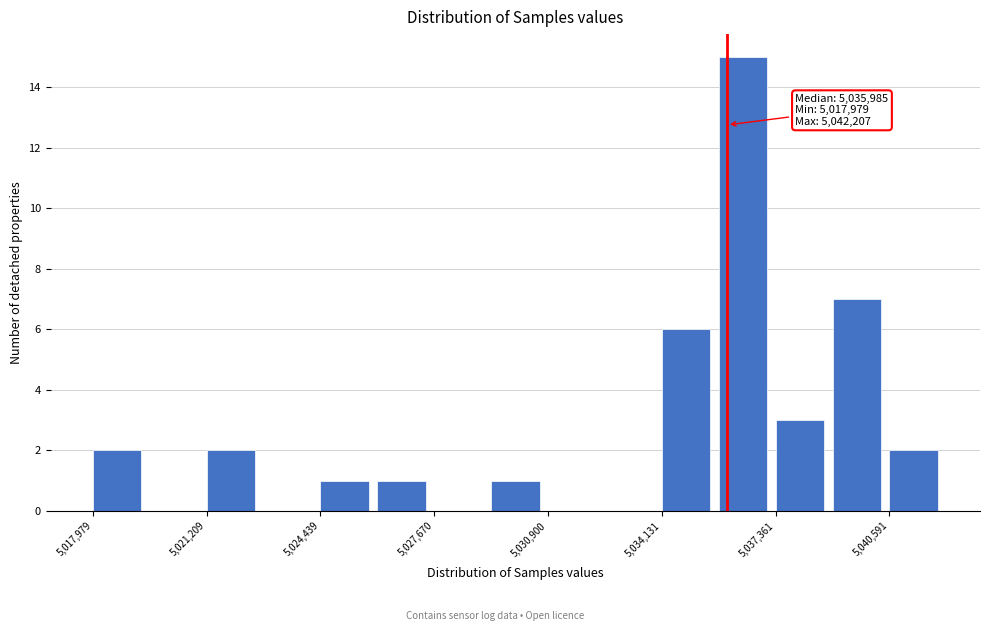

Read against the x-axis, roughly where is the centre of the tallest bar?

5036500